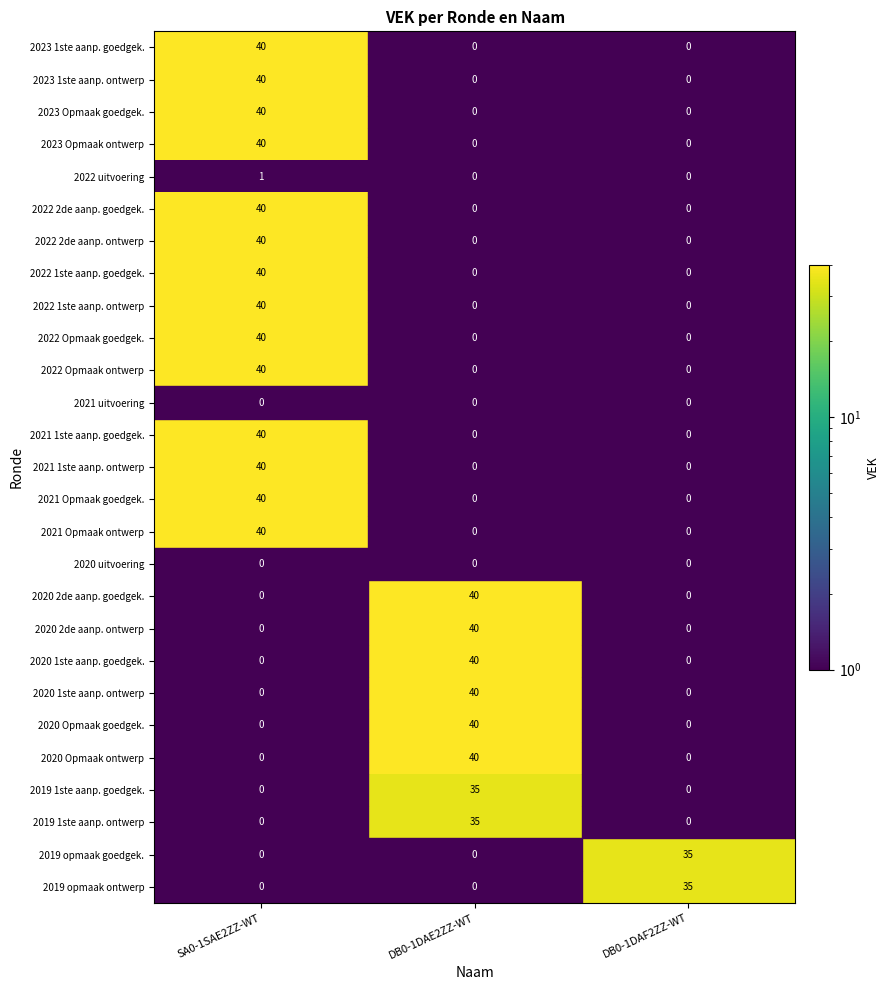

Is it true that 2020 2de aanp. goedgek. equals 63 at DB0-1DAE2ZZ-WT?

False